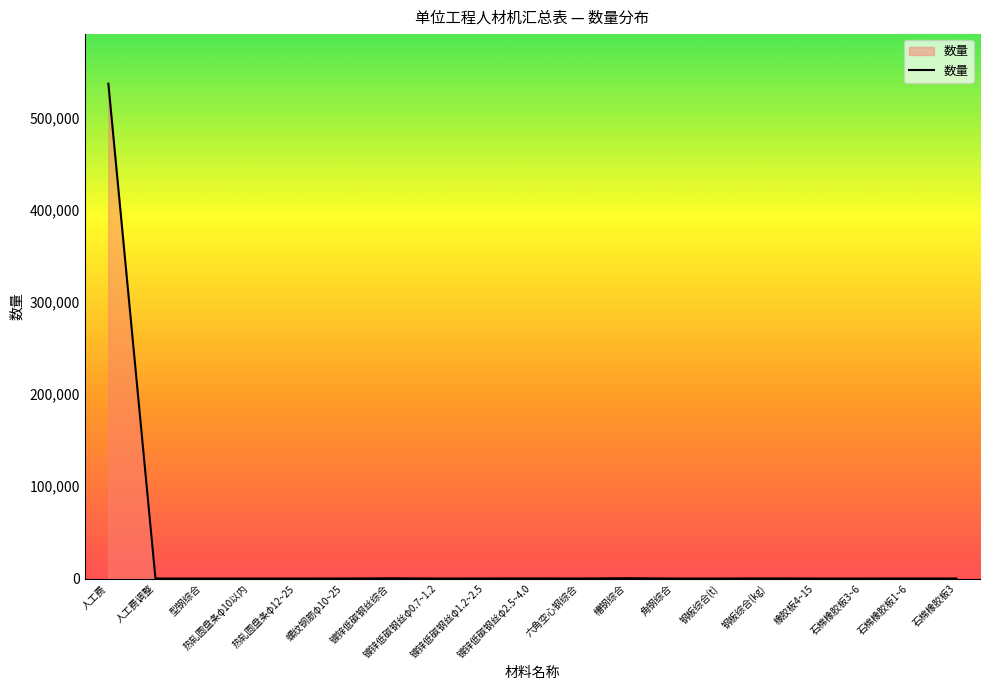

What is the sum of all values?

537479.2